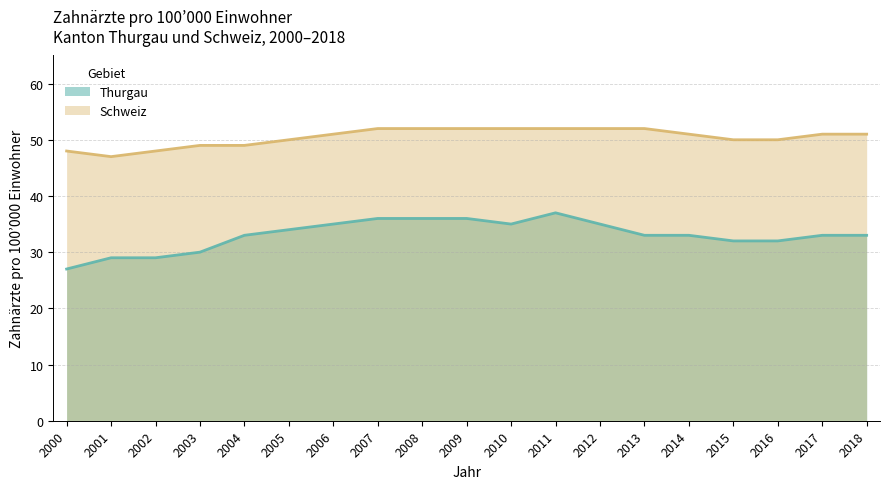

List the series in order of their peak value, lowest first.

Thurgau, Schweiz